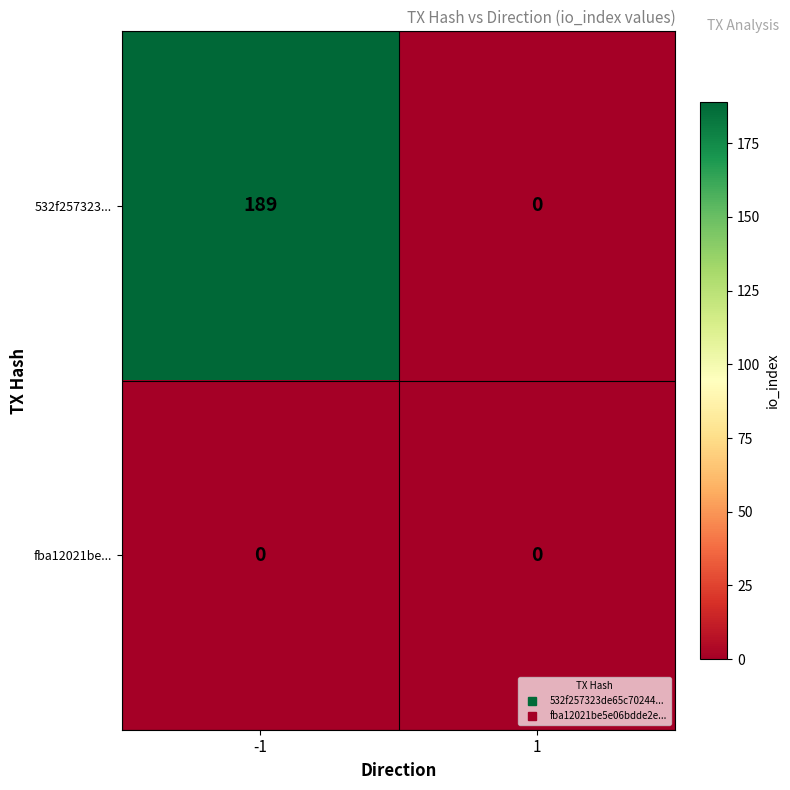

What is the difference between the 532f257323... values at 1 and -1?

189